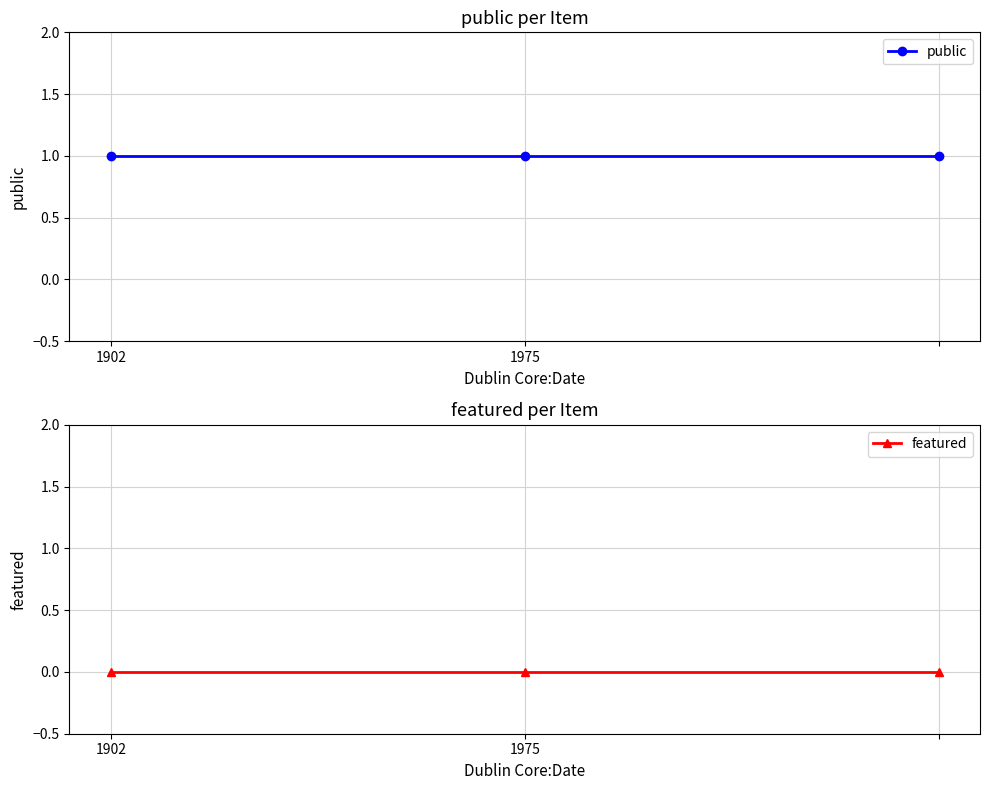

Count the number of categories in the chart.

3